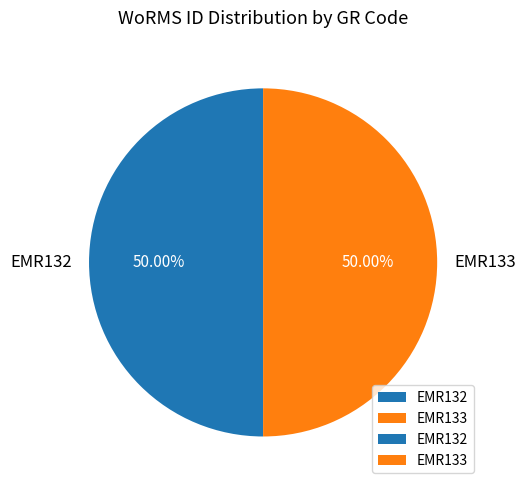

True or false: EMR133 accounts for 50% of the total.

True